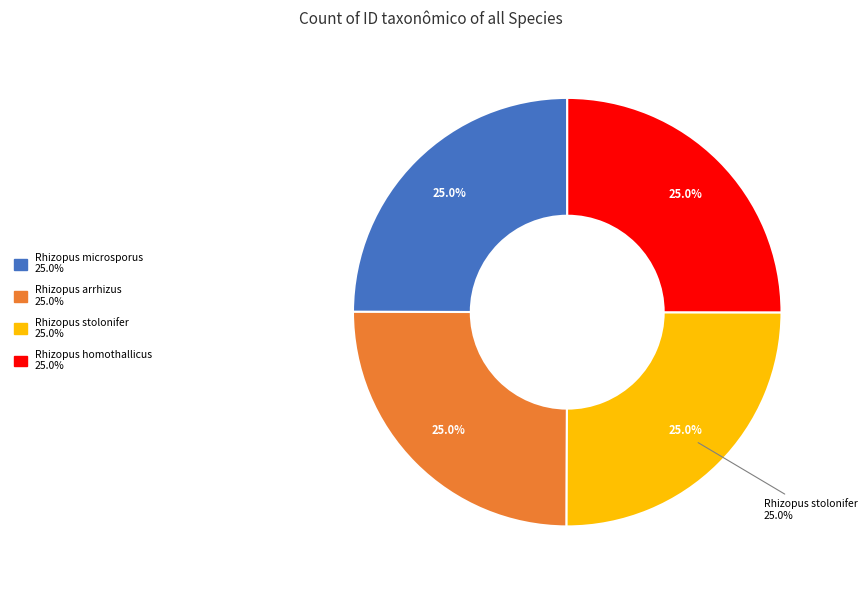

Is it true that Rhizopus stolonifer is 25% of the pie?

True